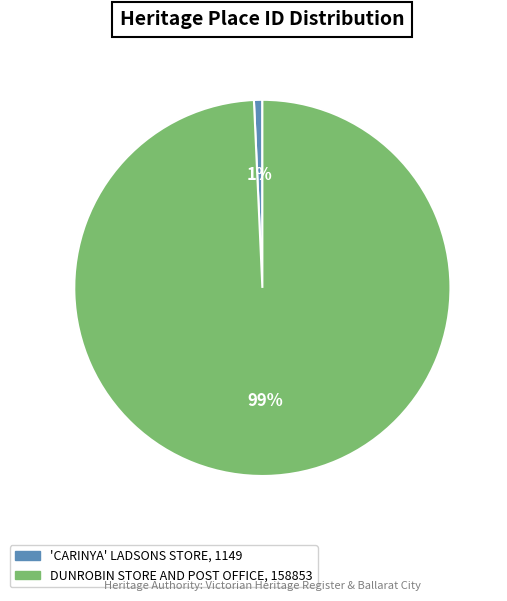

The DUNROBIN STORE AND POST OFFICE slice represents 99% of the pie. True or false?

True